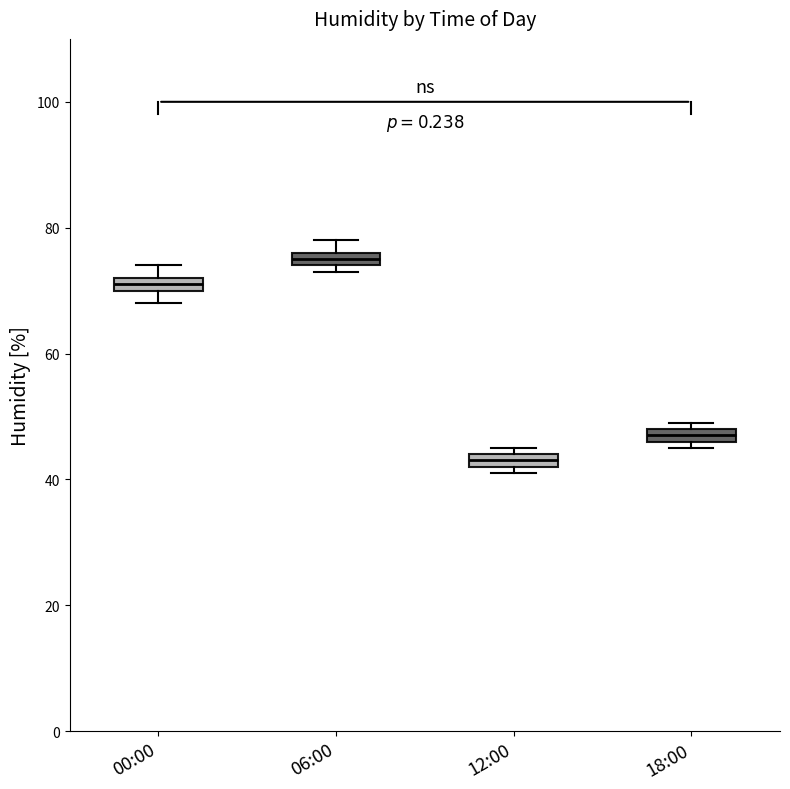

Which box has the highest median line?

06:00